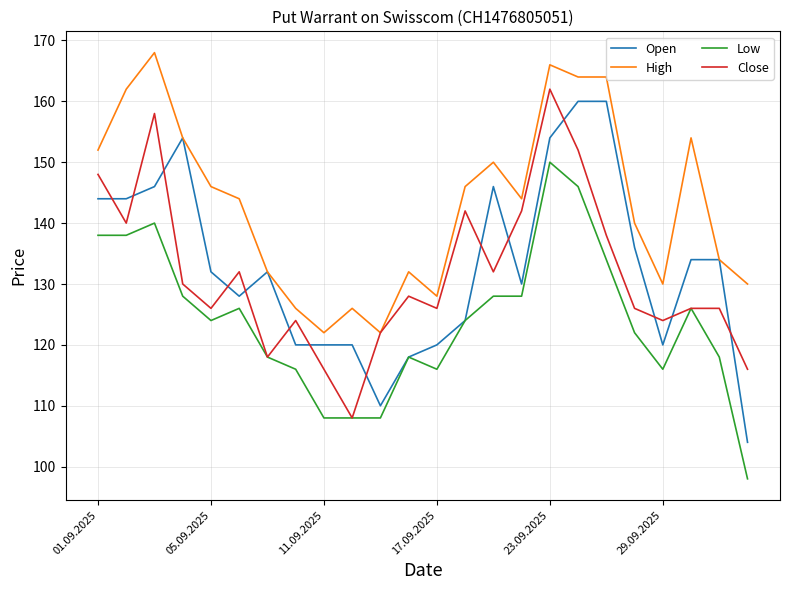

True or false: High and Low cross at least once.

False